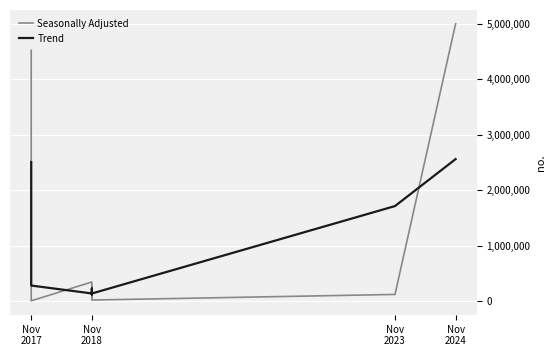

At which label does Trend first exceed 280175?

Nov
2017